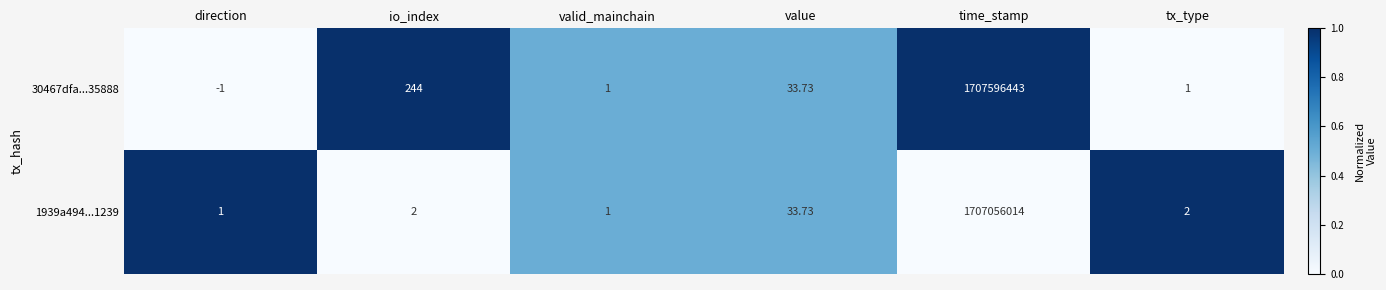

Which category has the highest value across all series?

time_stamp